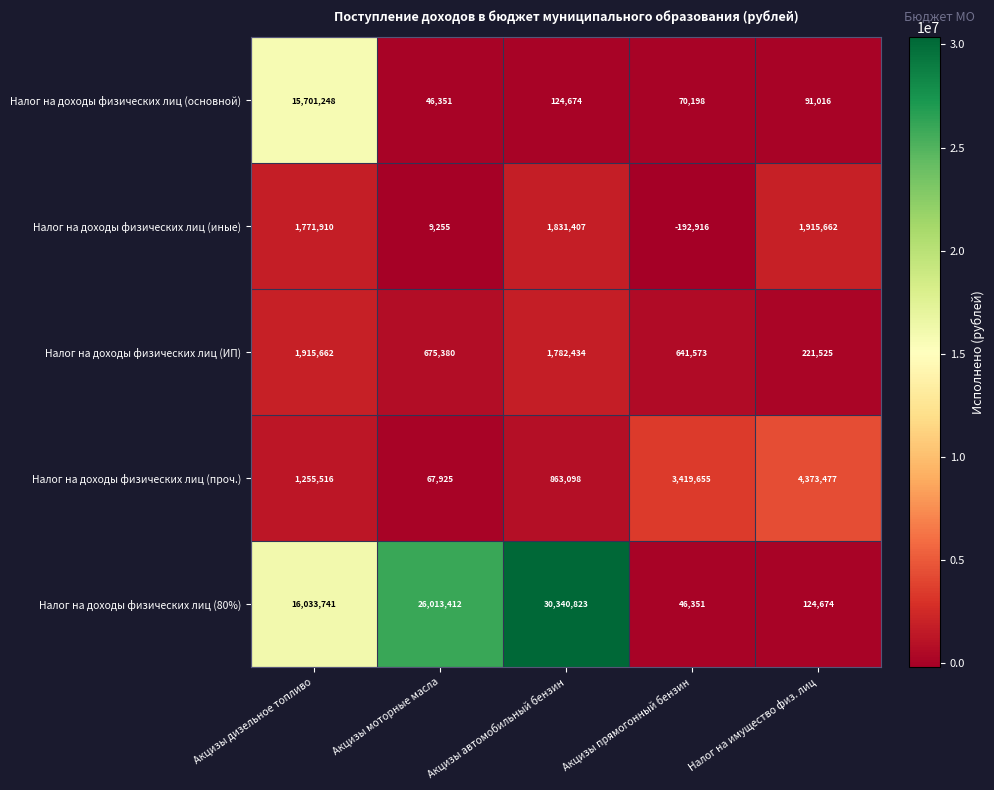

The value of Налог на доходы физических лиц (основной) at Акцизы автомобильный бензин is 124674. True or false?

True